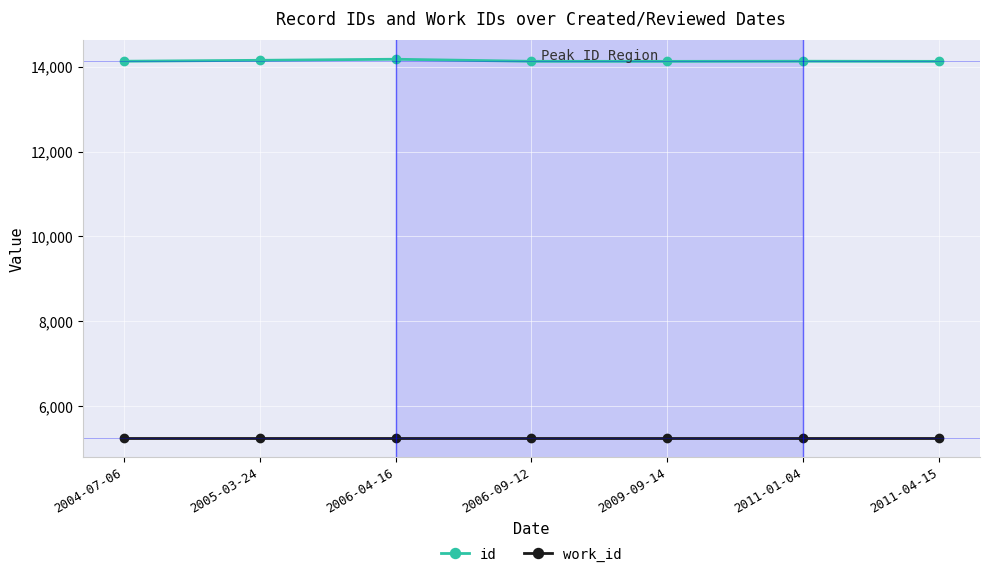

True or false: id and work_id cross at least once.

False